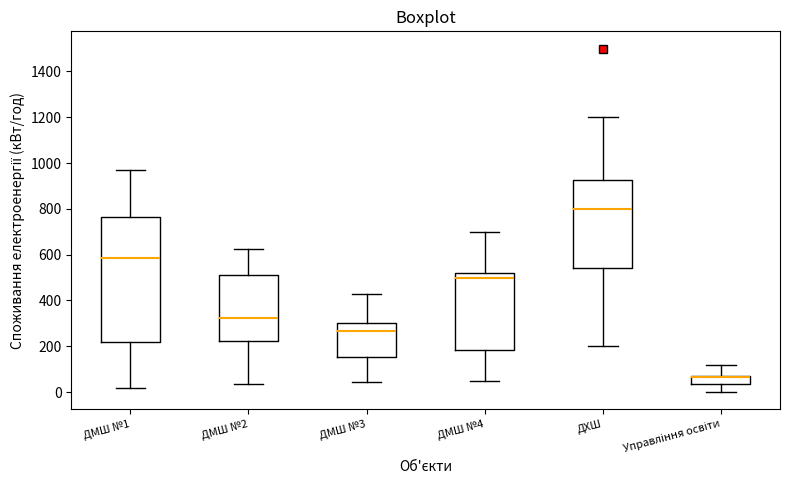

Reading left to right, read every box against the y-axis: the position of its median line, the range the box covers, and the ends of its whiskers. The values are not printed on the chart, so give them approximately, as read against the axis.

ДМШ №1: median 580, box 220 to 760, whiskers 20 to 980
ДМШ №2: median 320, box 220 to 520, whiskers 40 to 620
ДМШ №3: median 260, box 160 to 300, whiskers 40 to 440
ДМШ №4: median 500, box 180 to 520, whiskers 60 to 700
ДХШ: median 800, box 540 to 920, whiskers 200 to 1200
Управління освіти: median 60 (drawn on the box's upper edge), box 40 to 80, whiskers 0 to 120